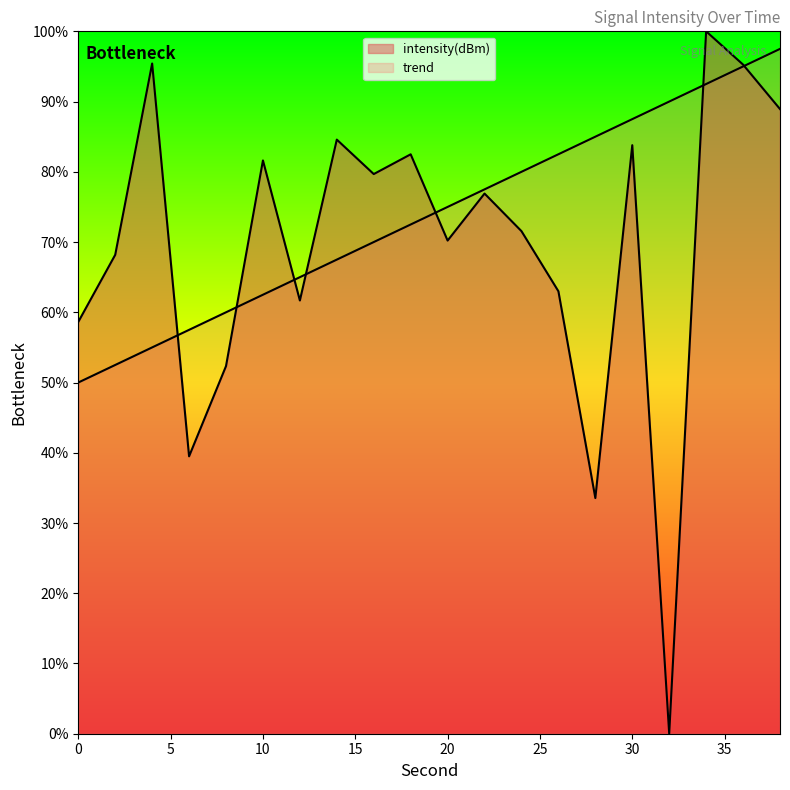

Which category has the lowest value across all series?

32